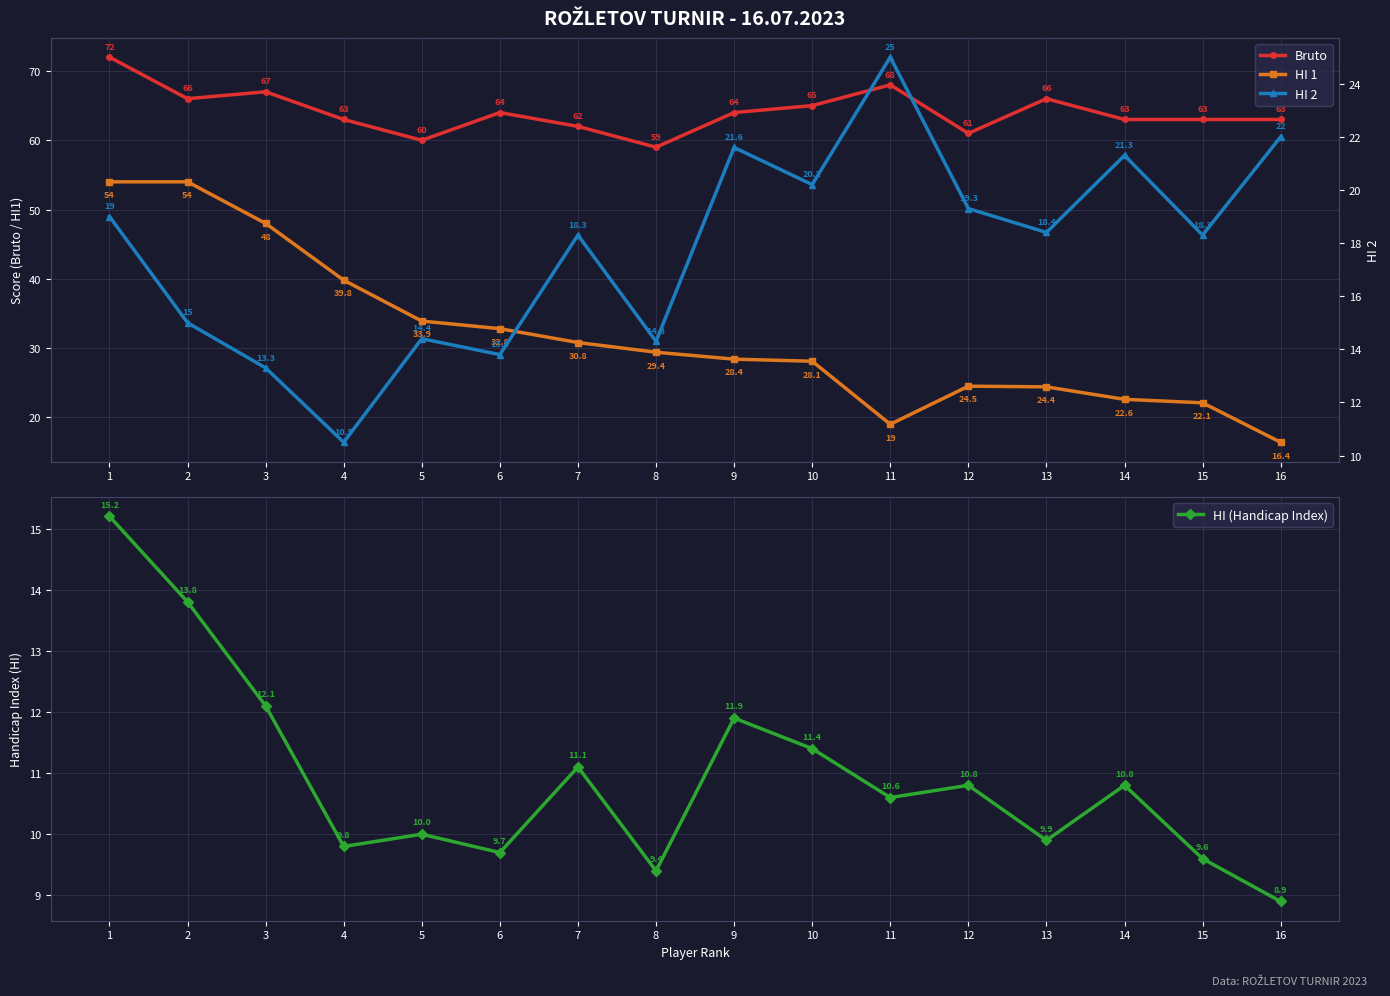

What is the value of the Bruto point at the 8th from the left?

59.0